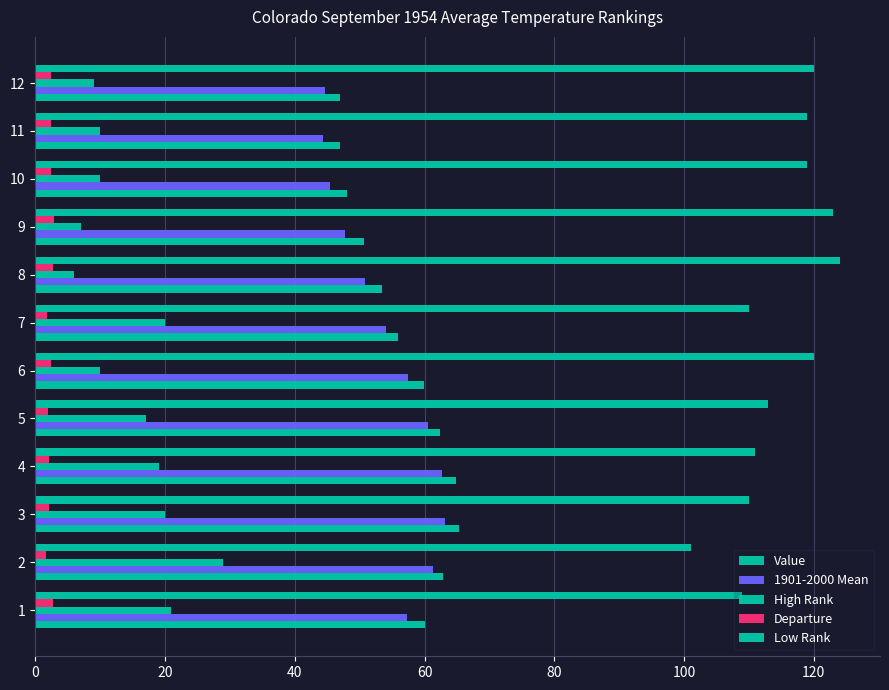

How many data points does each series have?

12